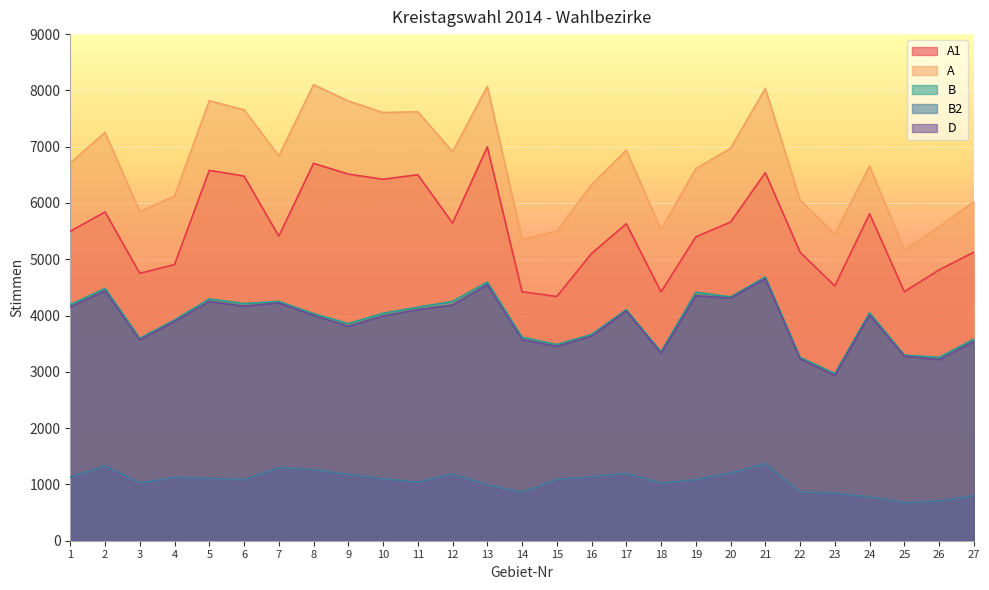

Is it true that B equals 917 at 25?

False